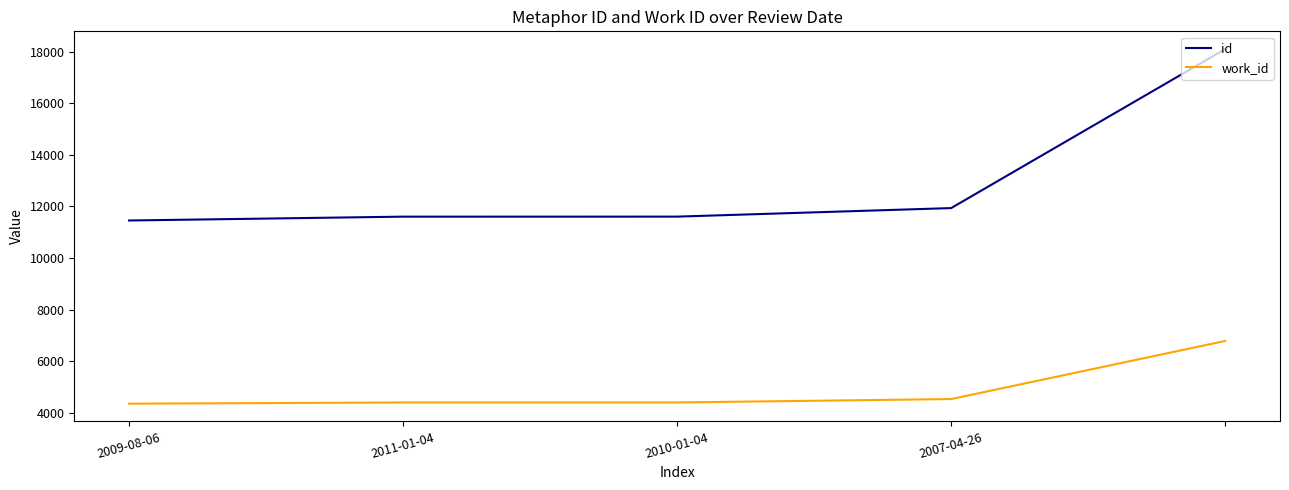

Does the chart display data point markers on the line(s)?

No